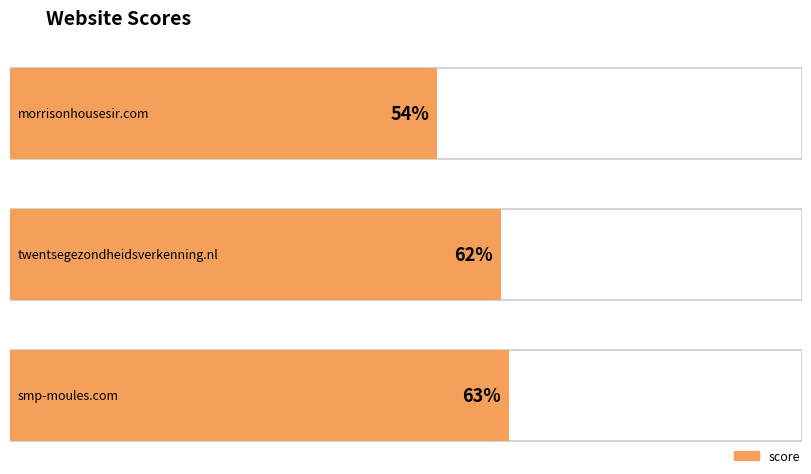

What is the smallest value displayed?

54